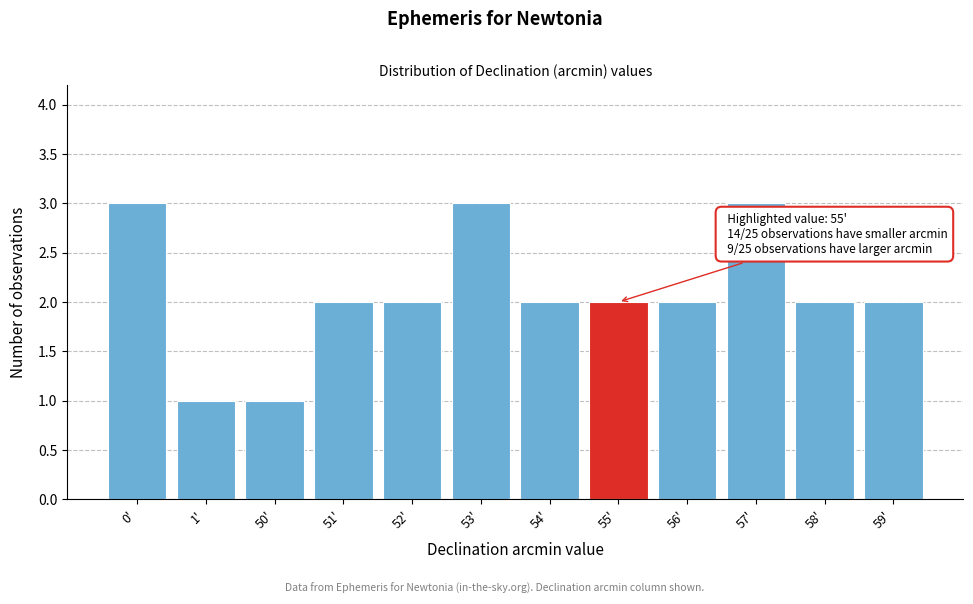

Reading left to right, list all the values displayed in this chart.

3	1	1	2	2	3	2	2	2	3	2	2